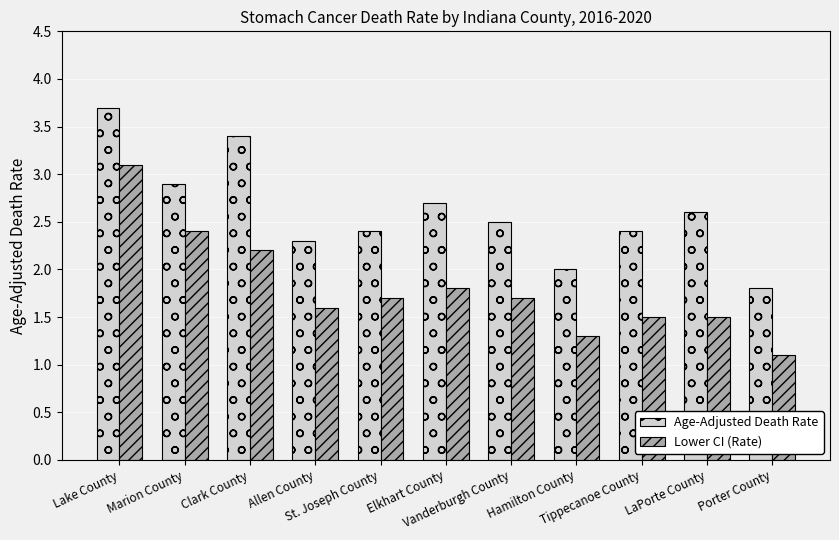

Which category has the highest value in the Age-Adjusted Death Rate series?

Lake County